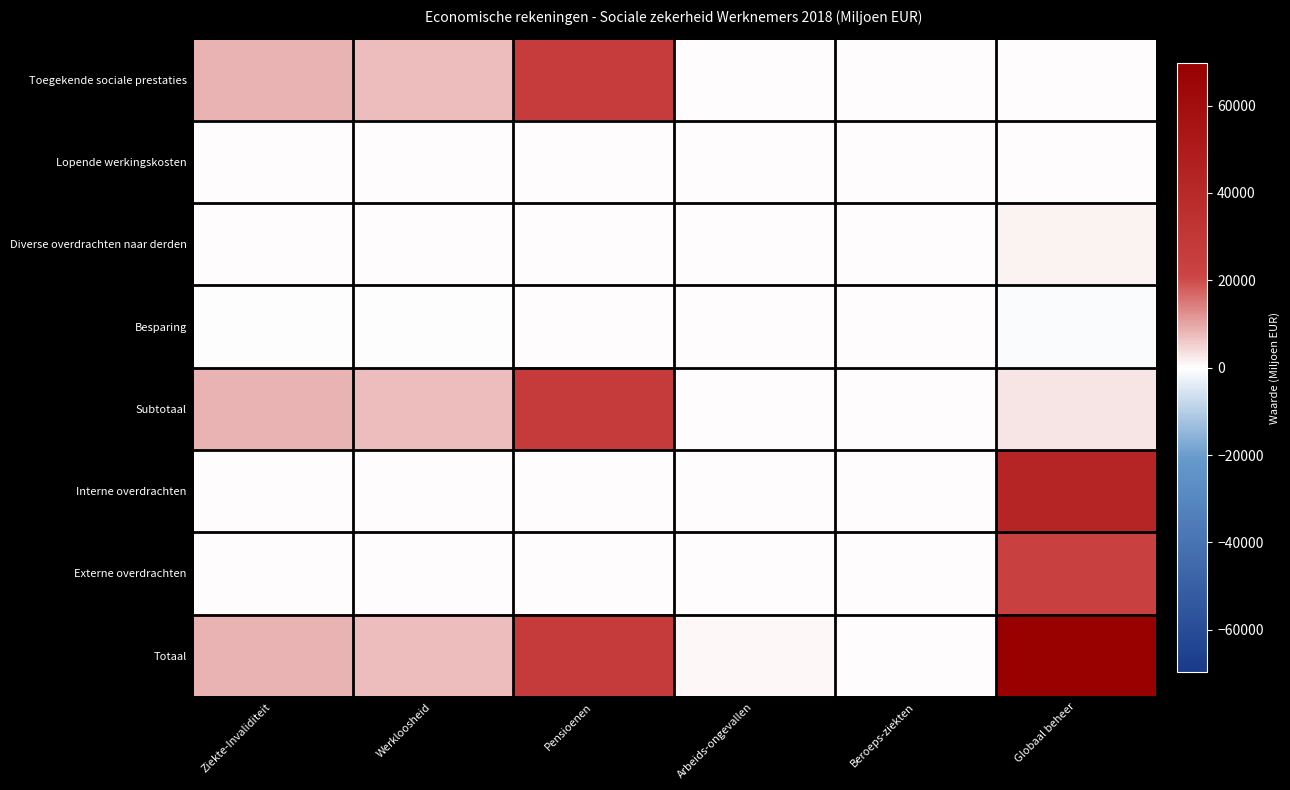

At which category is the sum across all series the highest?

Globaal beheer